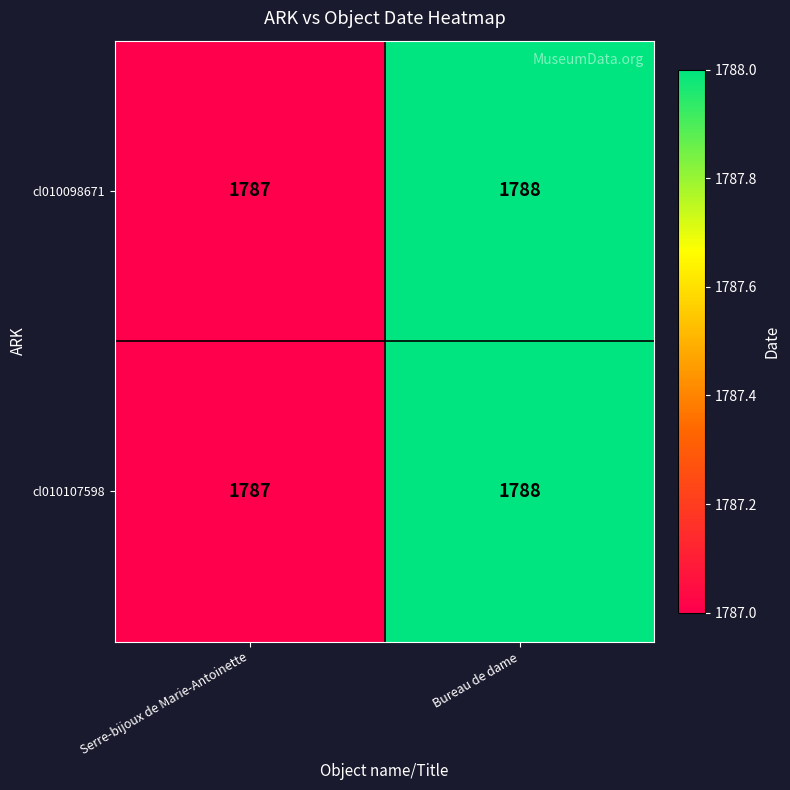

Reading left to right, transcribe all the data shown in this chart.

cl010098671: Serre-bijoux de Marie-Antoinette=1787	Bureau de dame=1788
cl010107598: Serre-bijoux de Marie-Antoinette=1787	Bureau de dame=1788